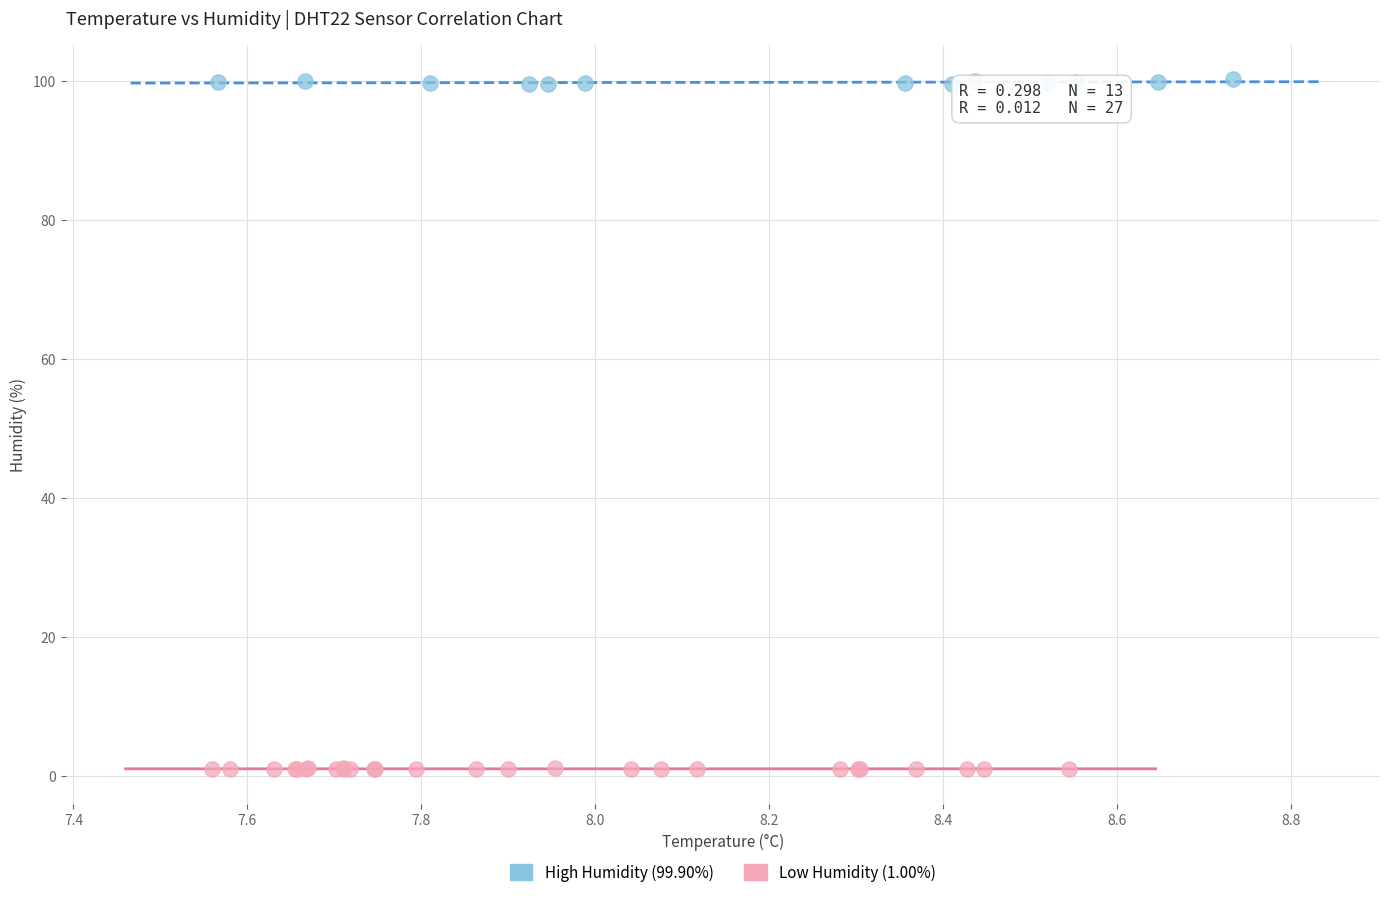

Which series contains the lowest Y value?

Low Humidity (1.00%)